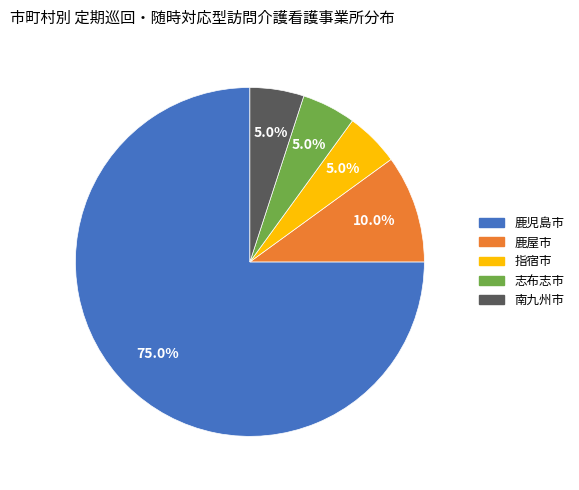

How many segments does this pie chart have?

5